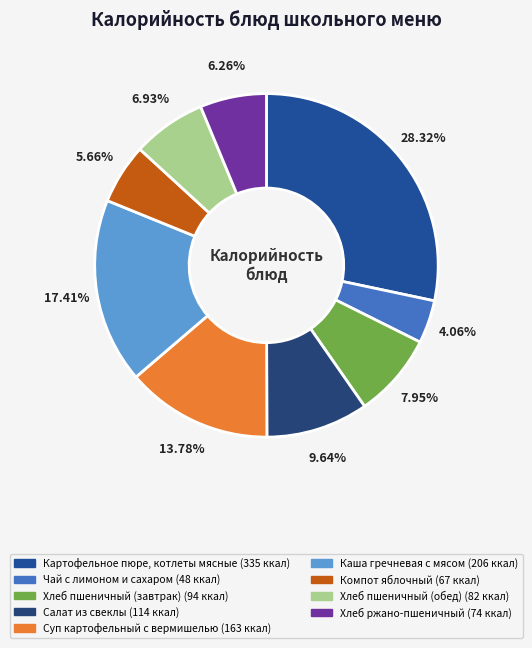

Does Картофельное пюре, котлеты мясные represent more than half of the total?

No